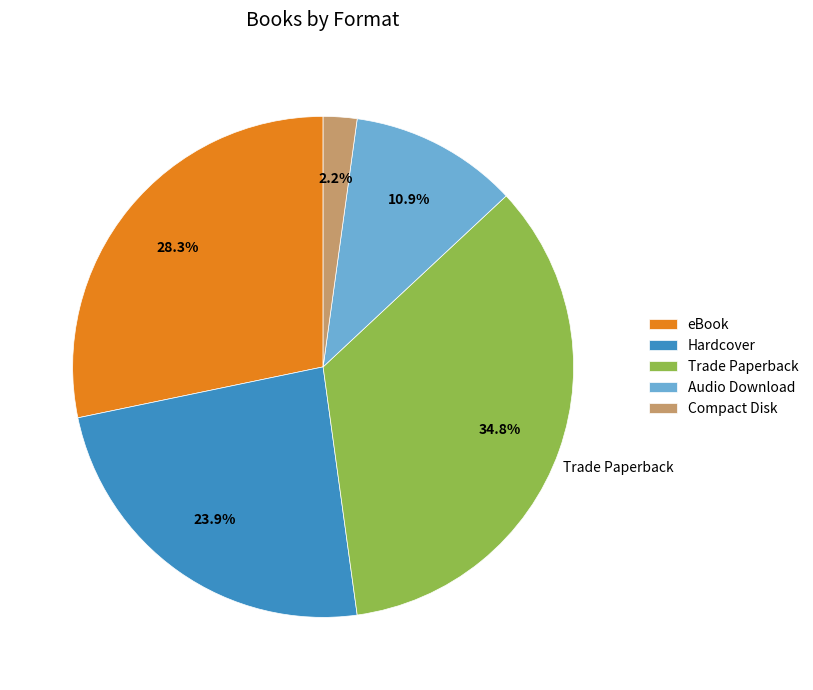

Approximately how many times larger is the value at Hardcover compared to eBook?

0.8